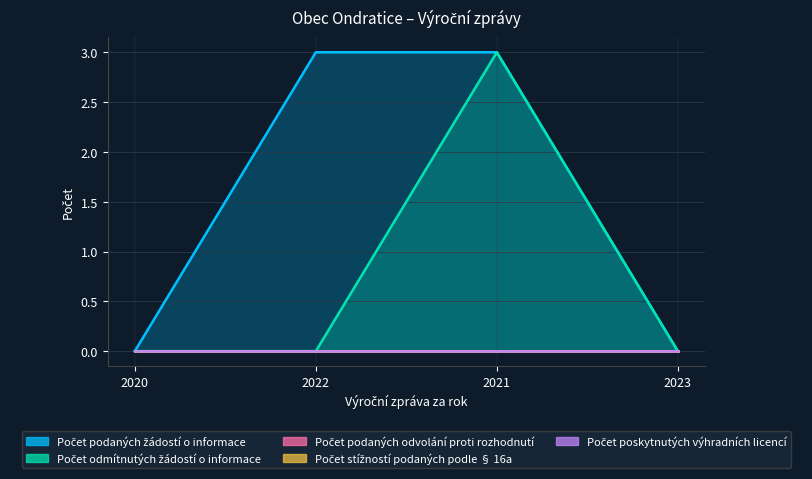

True or false: Počet stížností podaných podle § 16a has more than 1 interior local peaks.

False